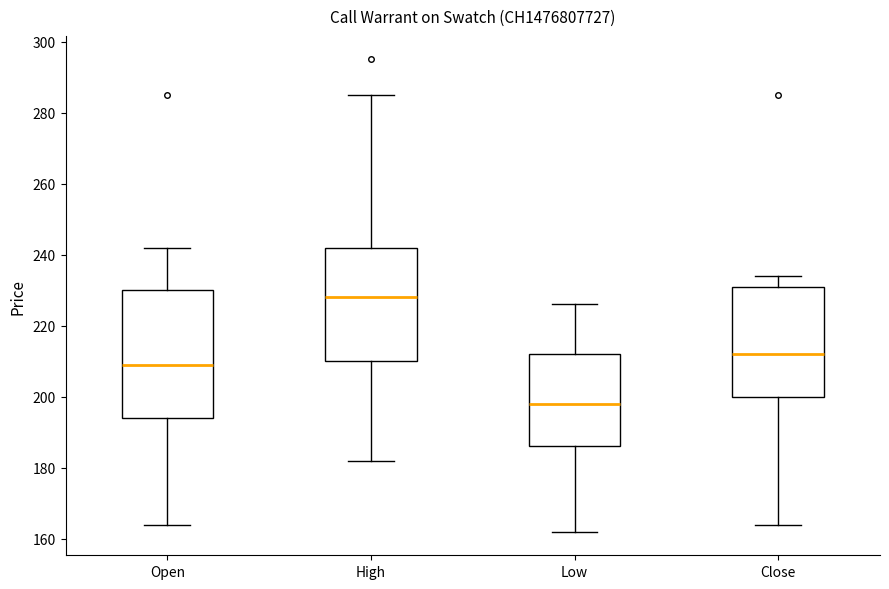

Where does the median line of the box for Low sit on the y-axis? The values are not printed on the chart, so give them approximately, as read against the axis.

198